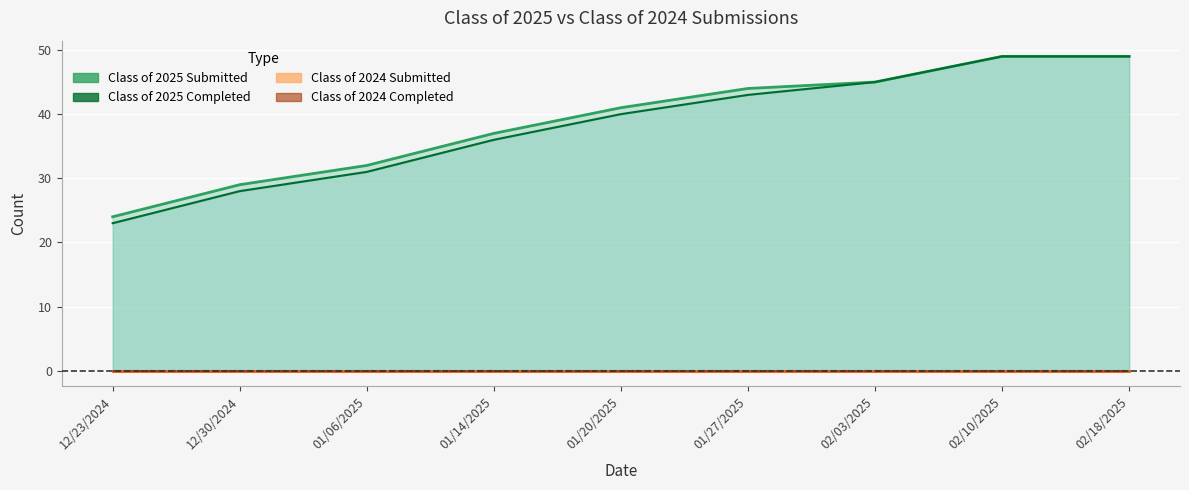

What is the label of the 1st point from the left?

12/23/2024